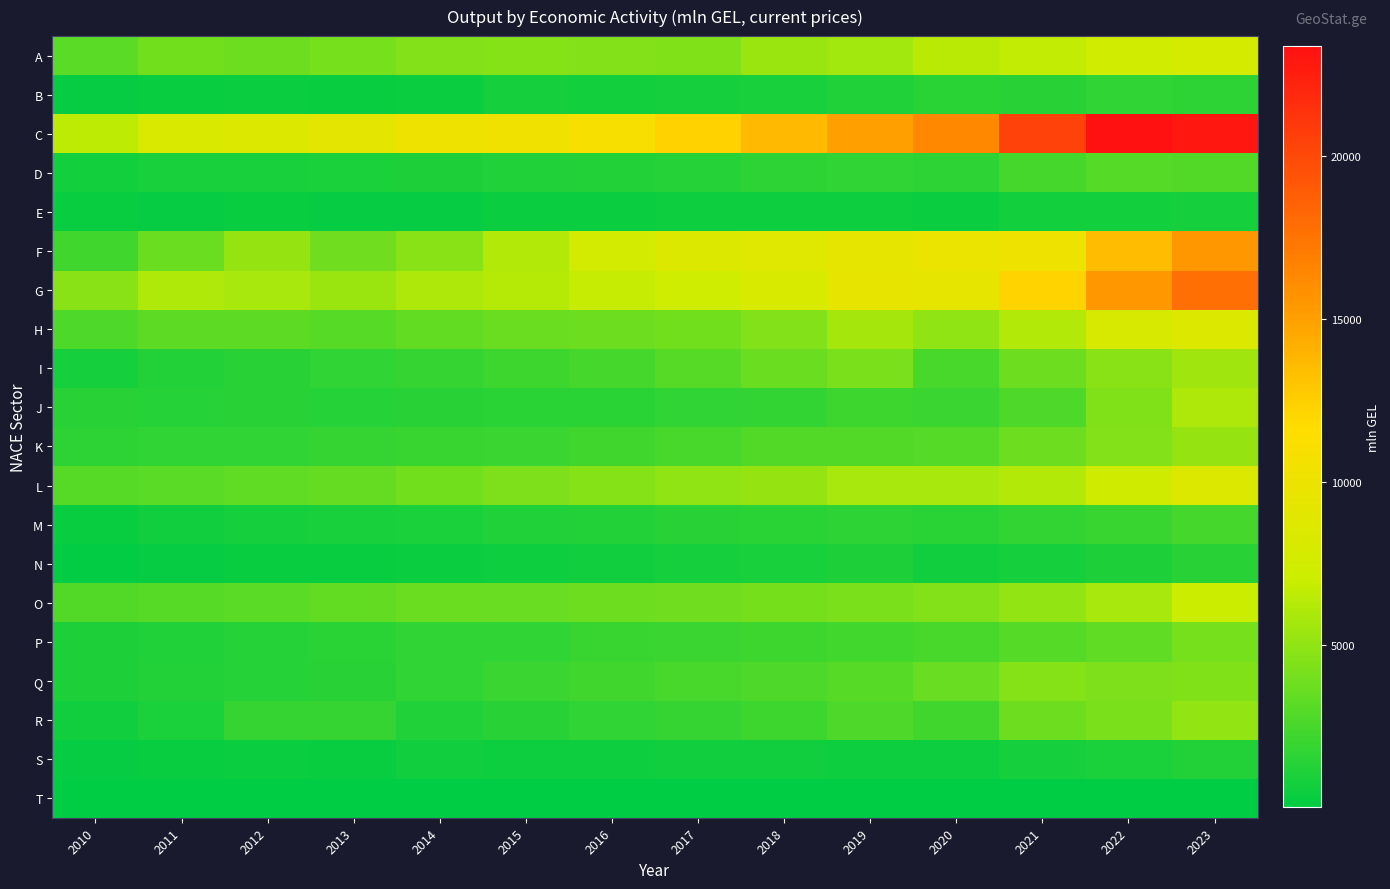

How many series are shown in this chart?

20